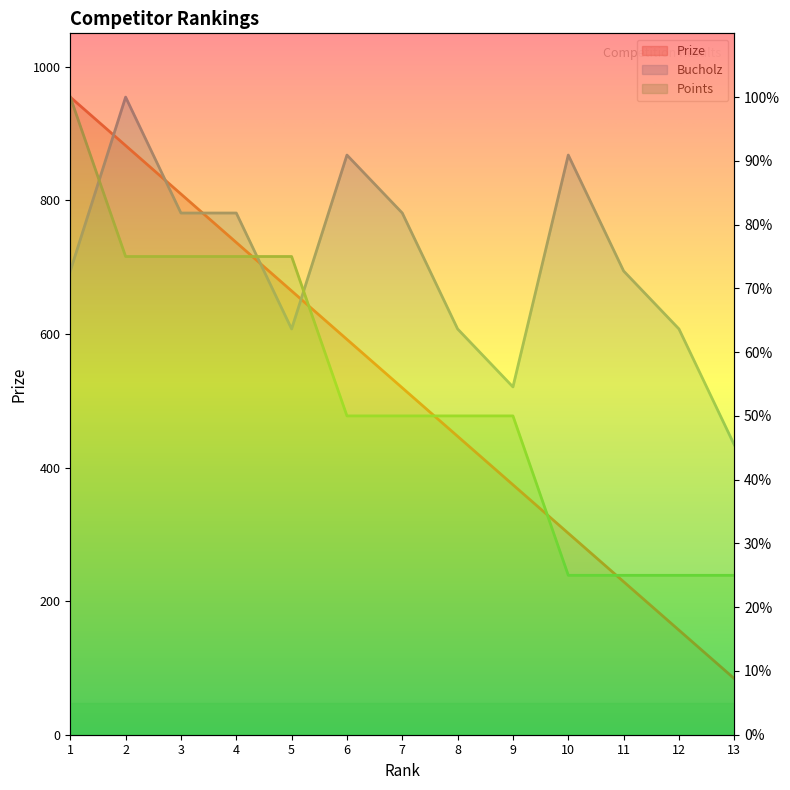

How many lines are shown in the chart?

3